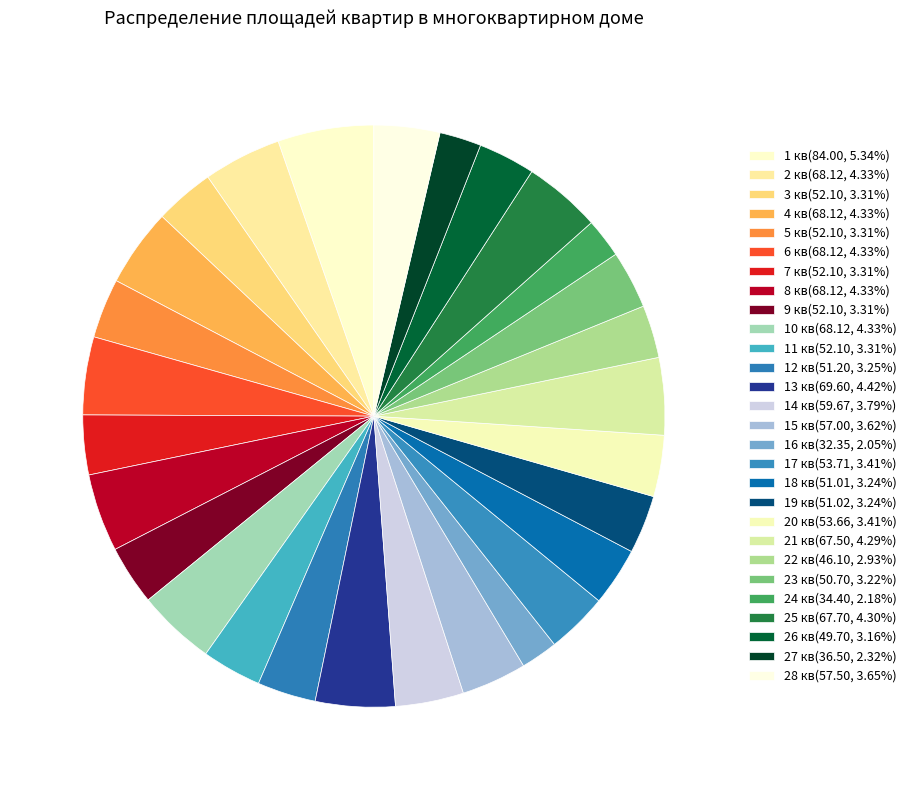

Which category has the smallest portion of the pie?

16 кв